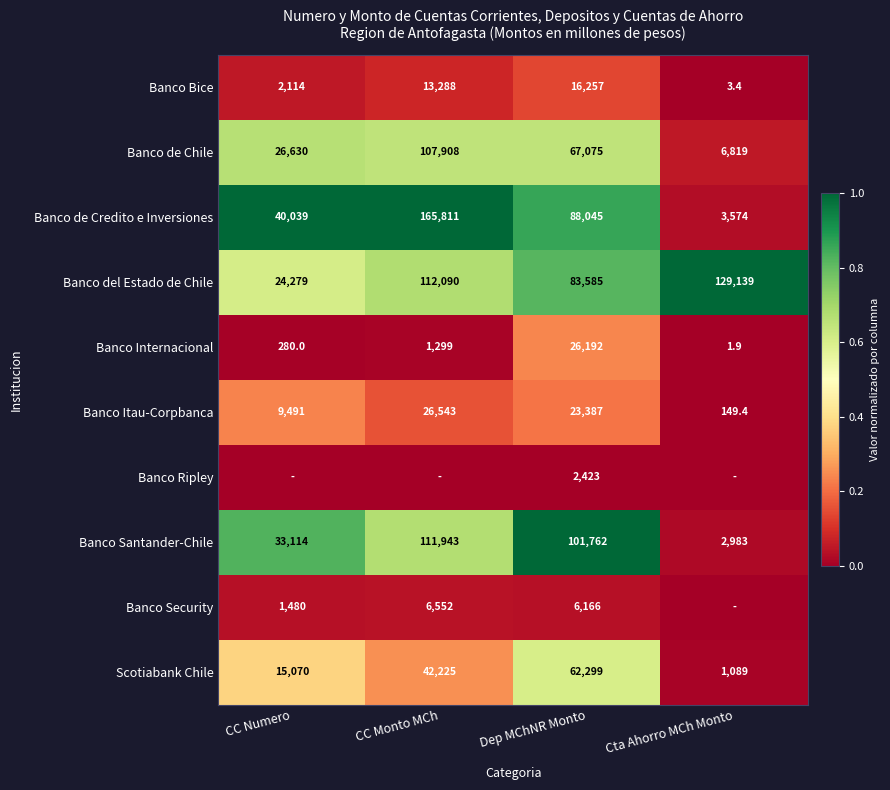

What is the difference between the second highest and second lowest values in the Banco Santander-Chile series?

68648.0